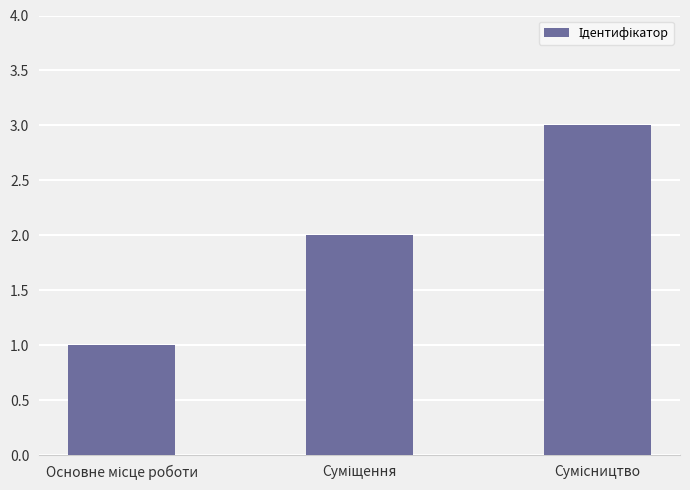

What is the greatest value displayed?

3